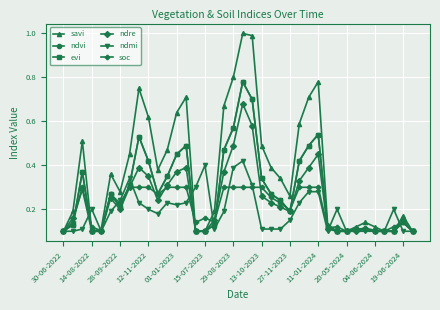

Does the chart have visible grid lines?

Yes